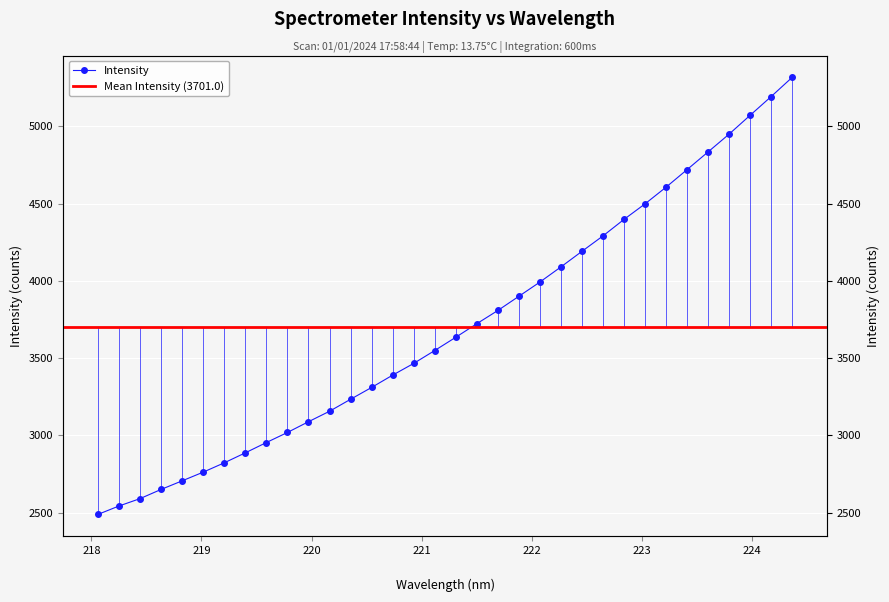

The chart shows a value of 3088.7 at 219.9712. True or false?

True